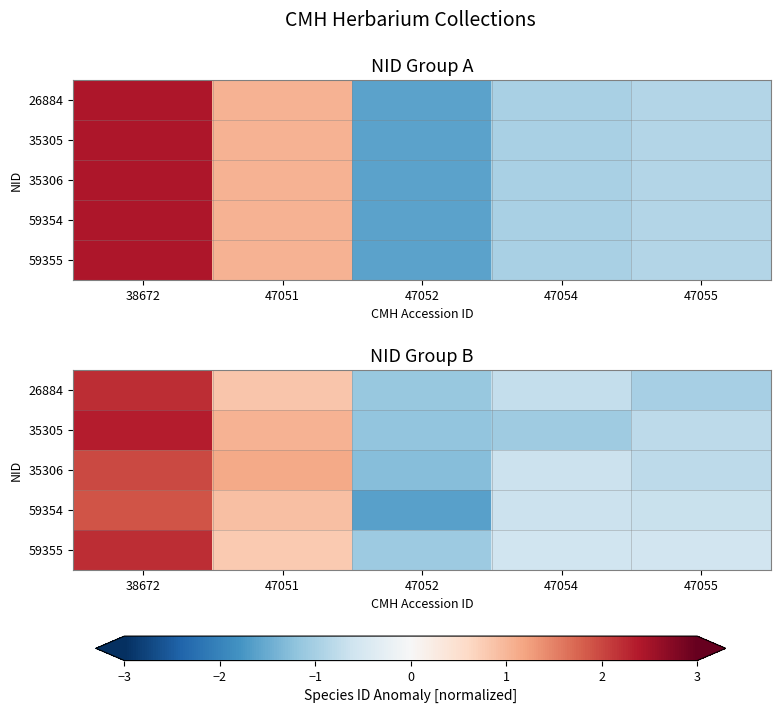

List the series in order of their peak value, lowest first.

59354, 35306, 59355, 26884, 35305